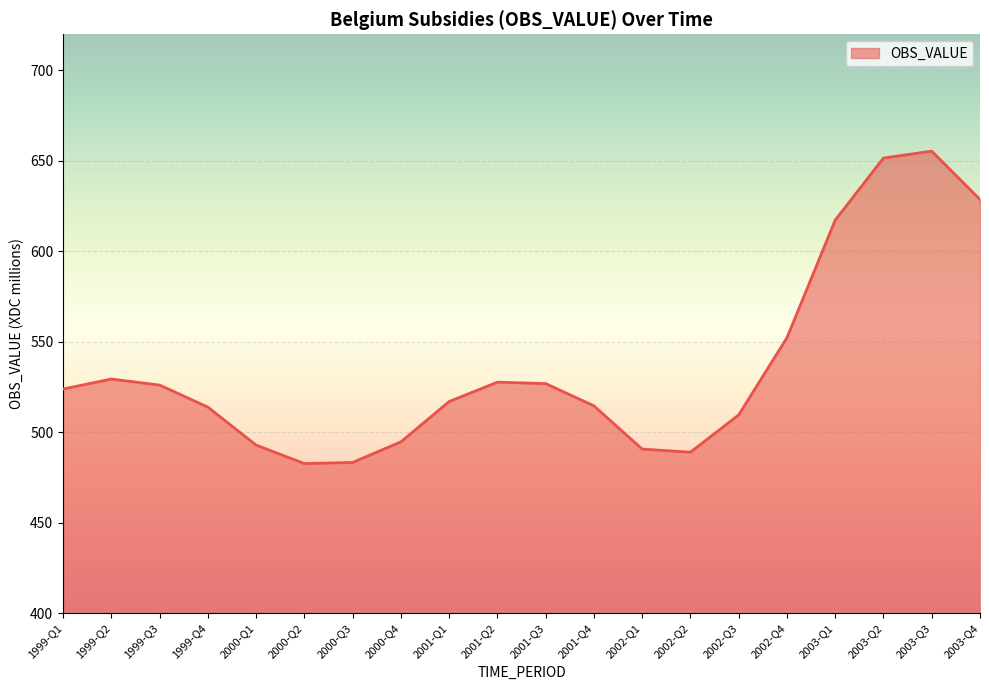

What is the change in value from 2001-Q3 to 2002-Q4?

+25.4